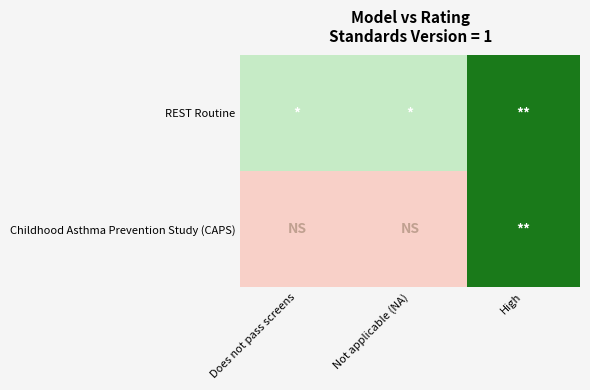

Reading left to right, what are all the values shown in this chart?

REST Routine: Does not pass screens=1	Not applicable (NA)=1	High=2
Childhood Asthma Prevention Study (CAPS): Does not pass screens=0	Not applicable (NA)=0	High=2